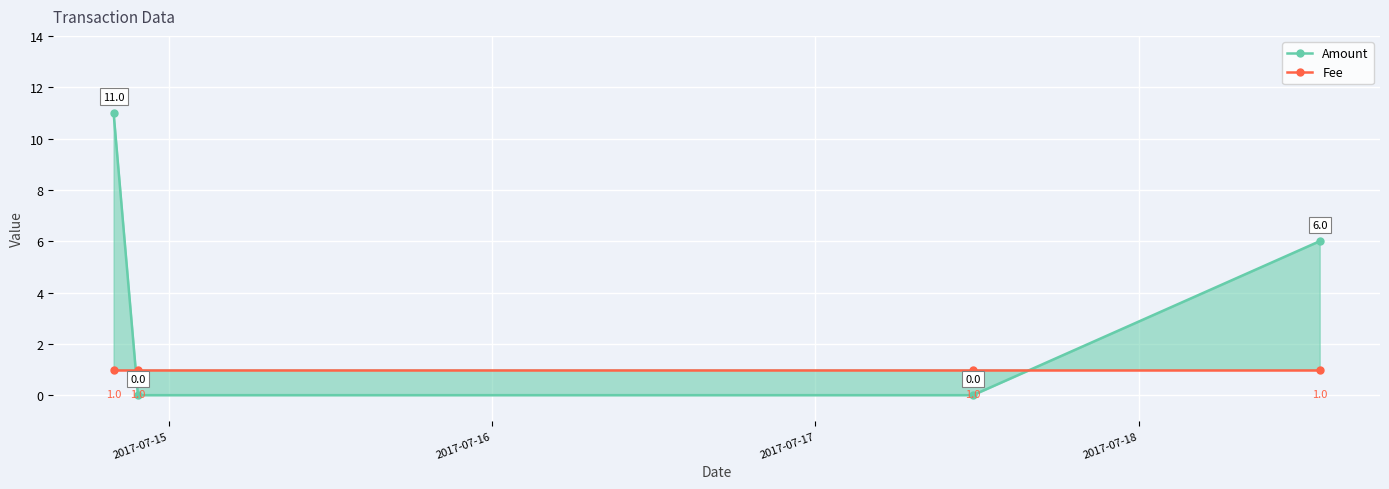

What is the total value across all series at 2017-07-15?

12